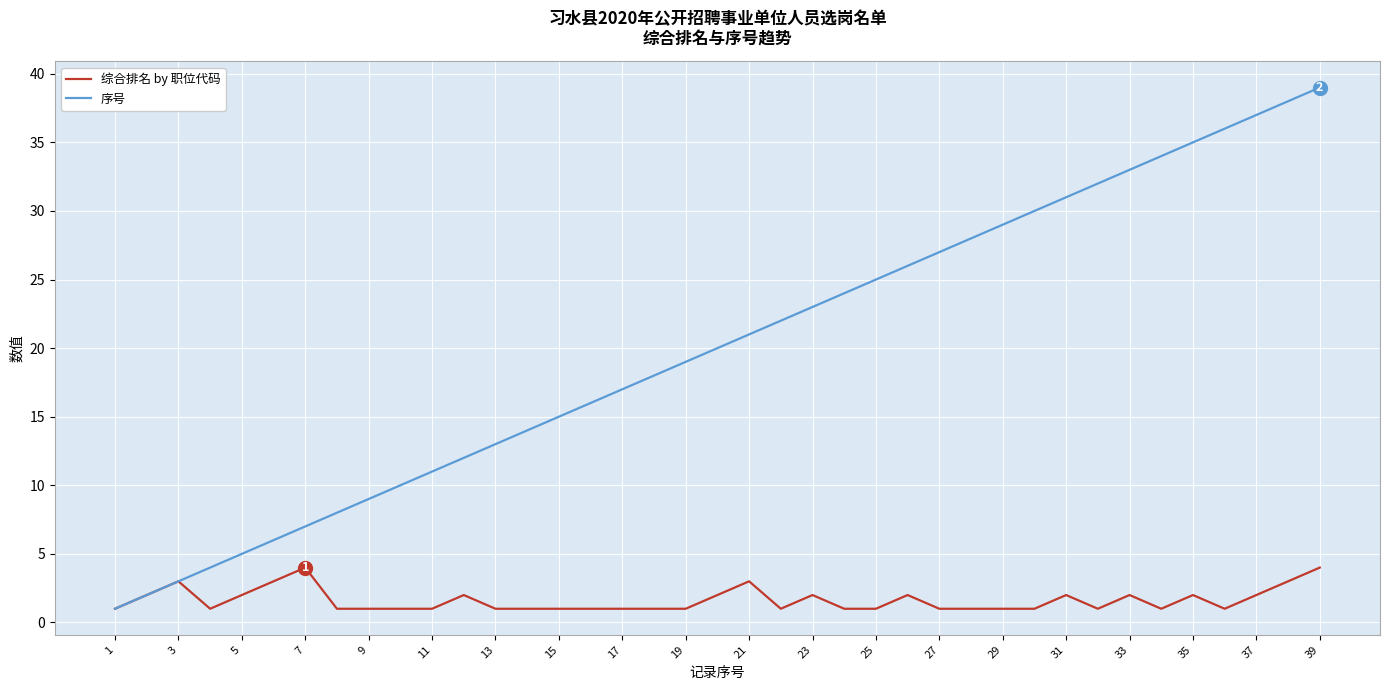

List the series in order of their peak value, highest first.

序号, 综合排名 by 职位代码